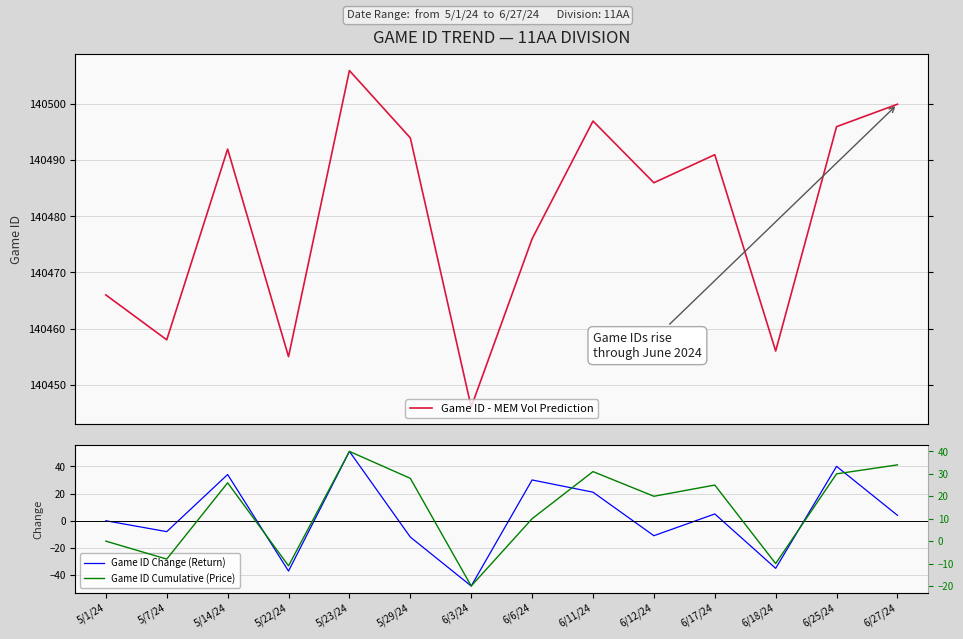

True or false: Game ID - MEM Vol Prediction and Game ID Cumulative (Price) cross at least once.

False